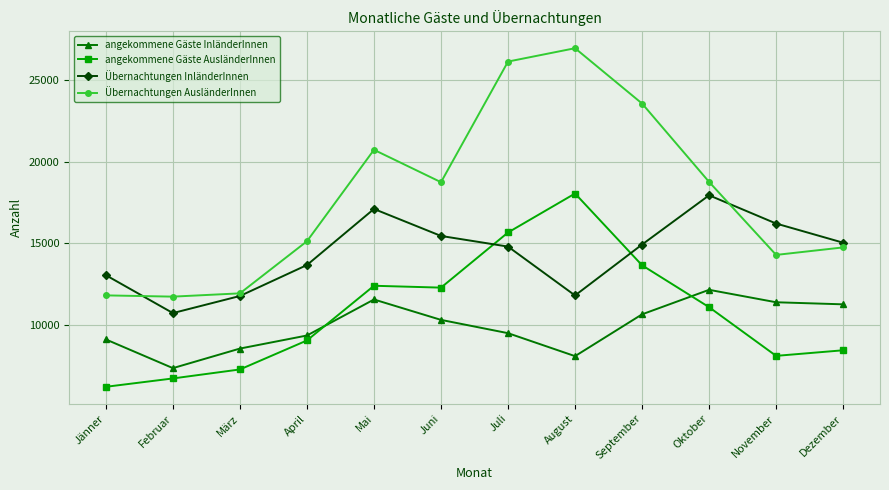

What position from the left is Jänner?

1